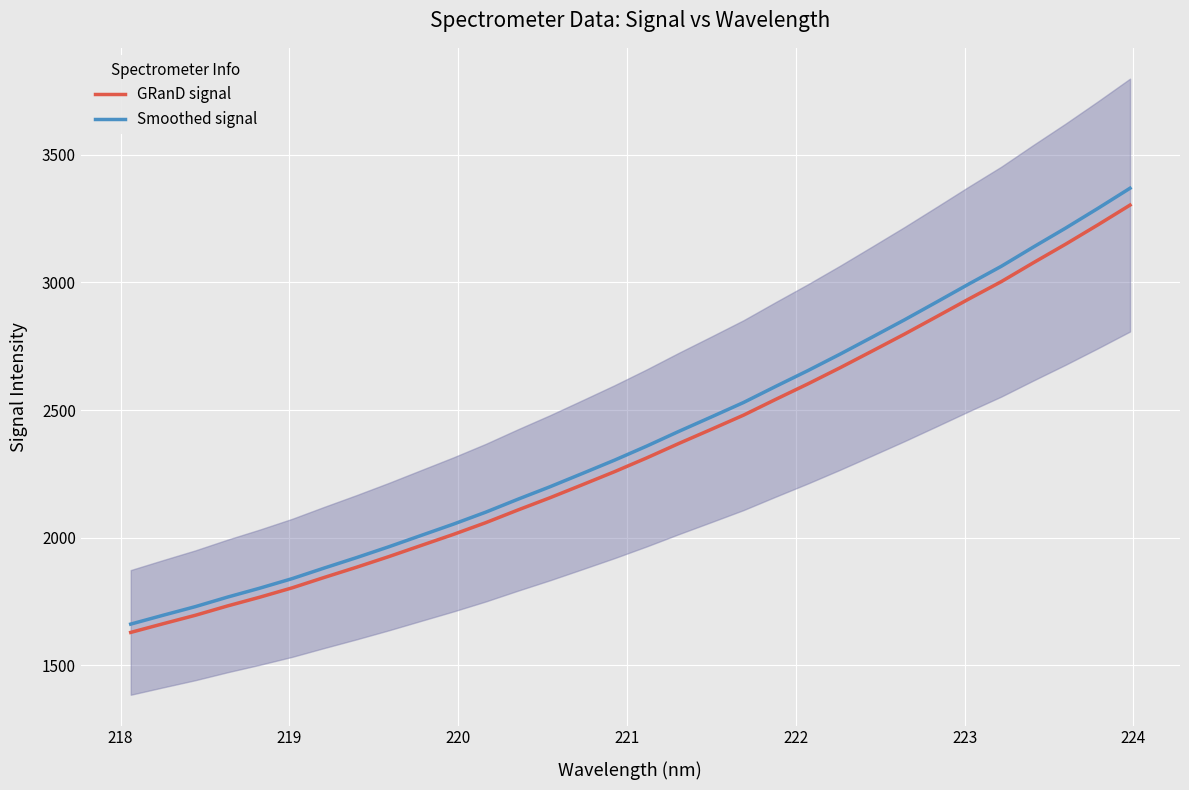

What is the highest value of the GRanD signal series?

3303.2